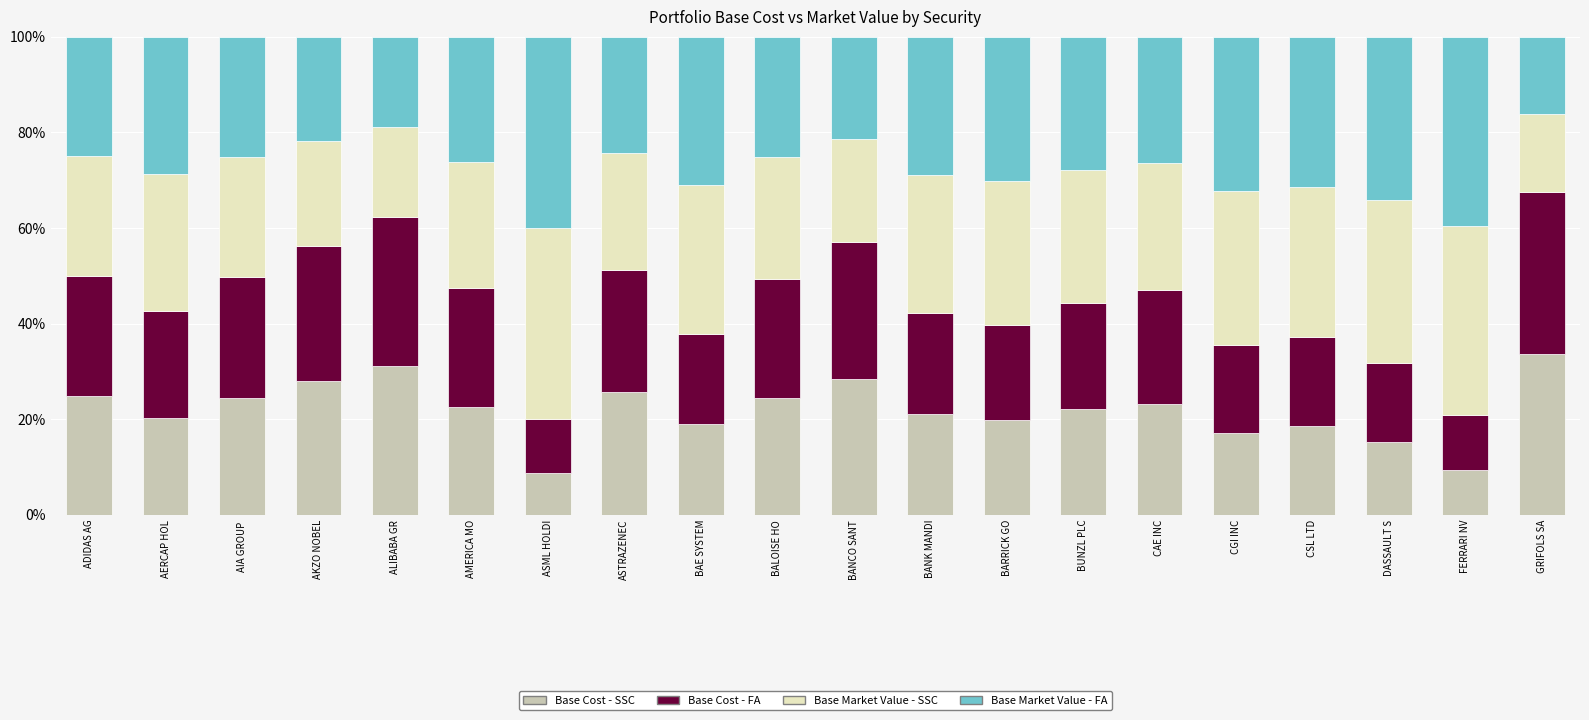

Does the chart contain stacked bars?

Yes